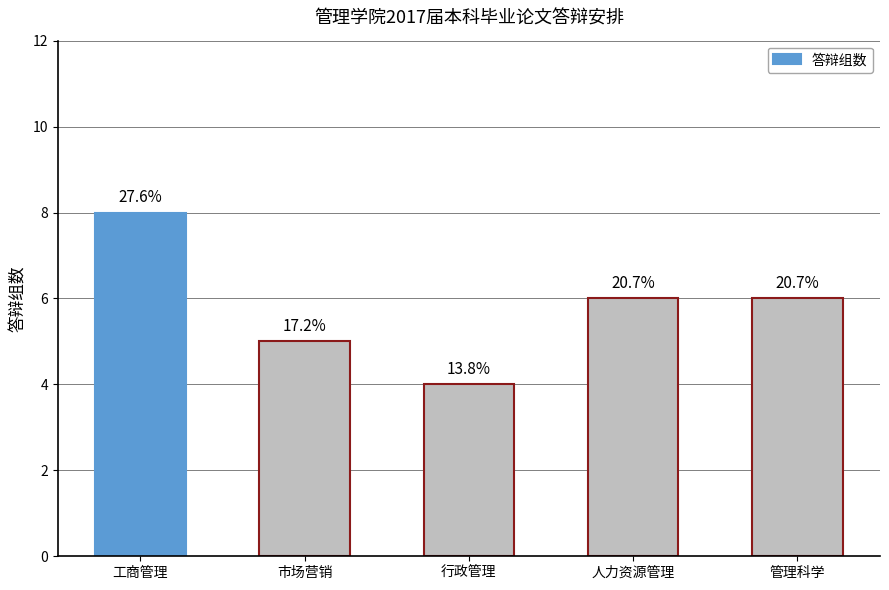

Reading left to right, what are all the values shown in this chart?

8	5	4	6	6